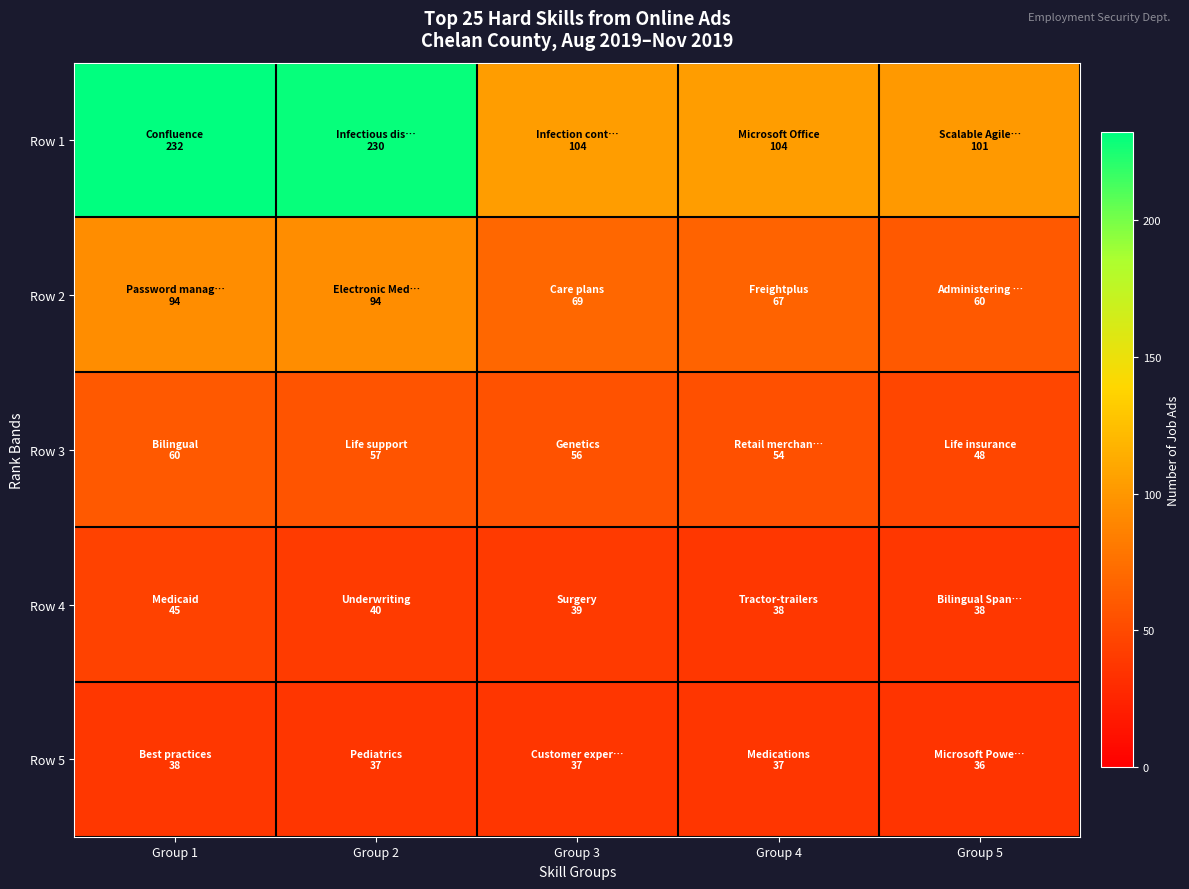

What is the total value across all series at Group 1?

469